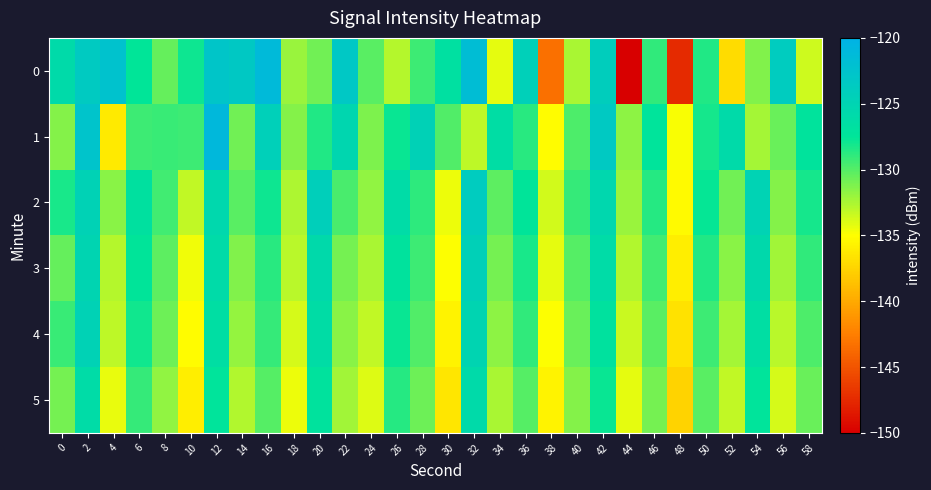

Which has a higher value, 58 or 20?

20